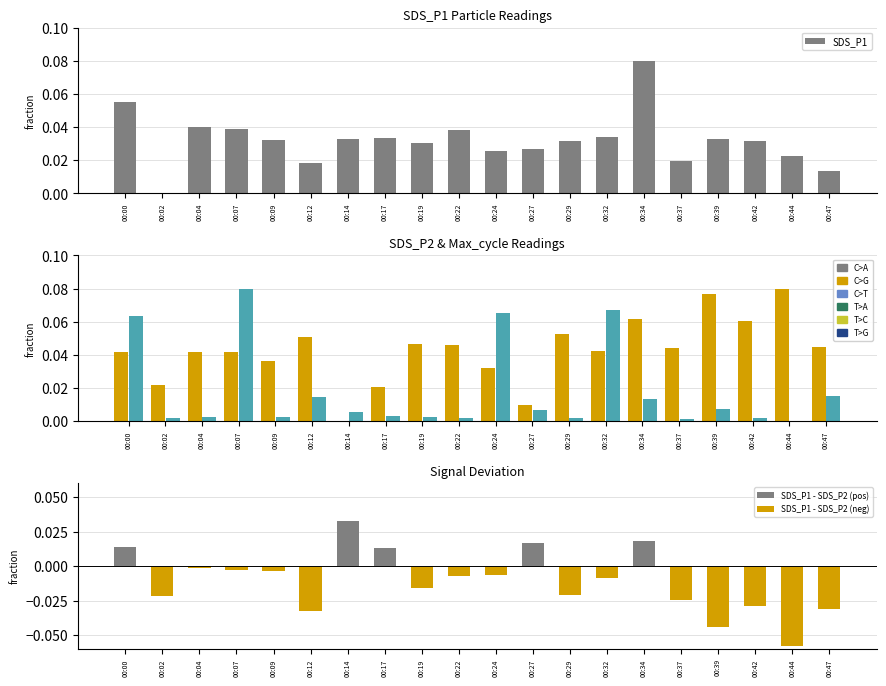

Which series changed the most between 00:22 and 00:34?

SDS_P1